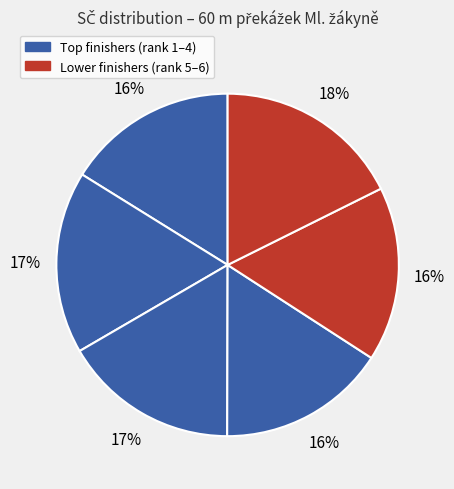

To the nearest percent, what is the difference between the largest and smallest slice percentages?

2%